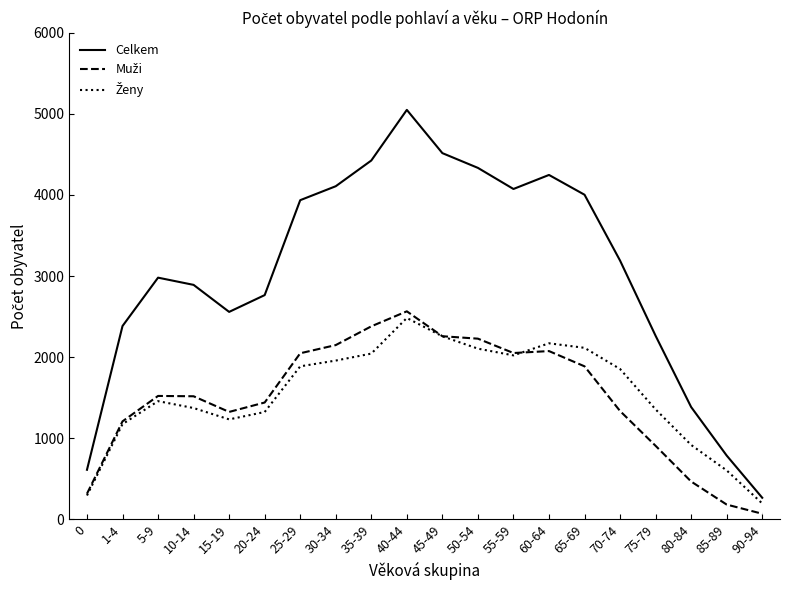

What is the total value across all series at 5-9?

5960